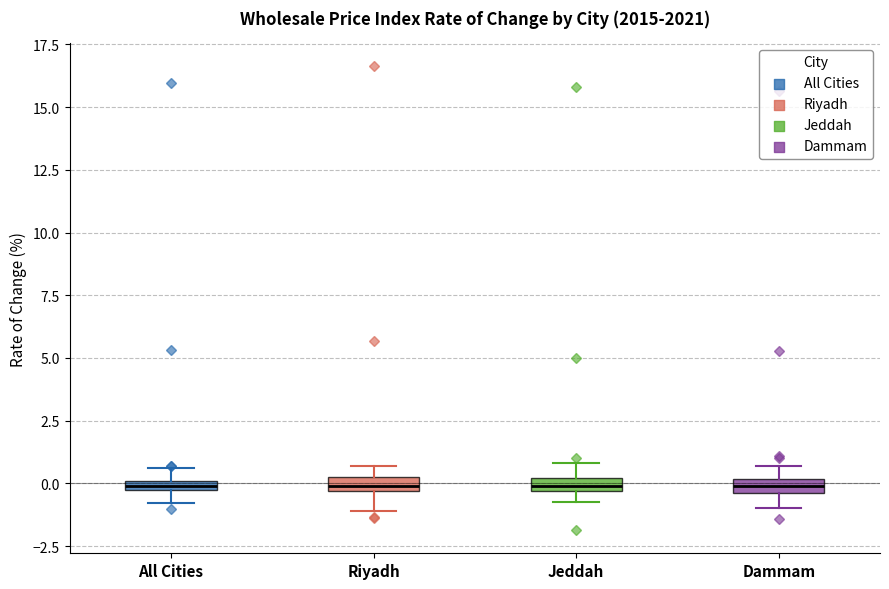

Where does the lower whisker of the box for Dammam end on the y-axis? The values are not printed on the chart, so give them approximately, as read against the axis.

-1.0